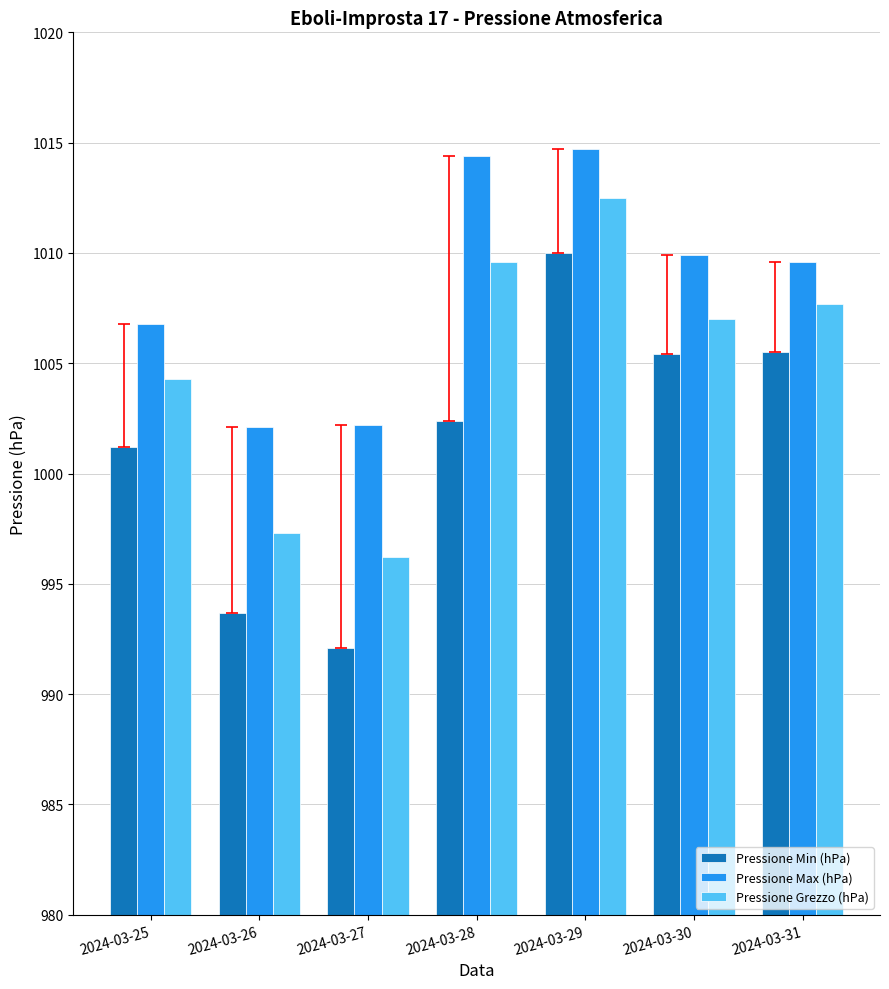

How many bars are there in total?

21